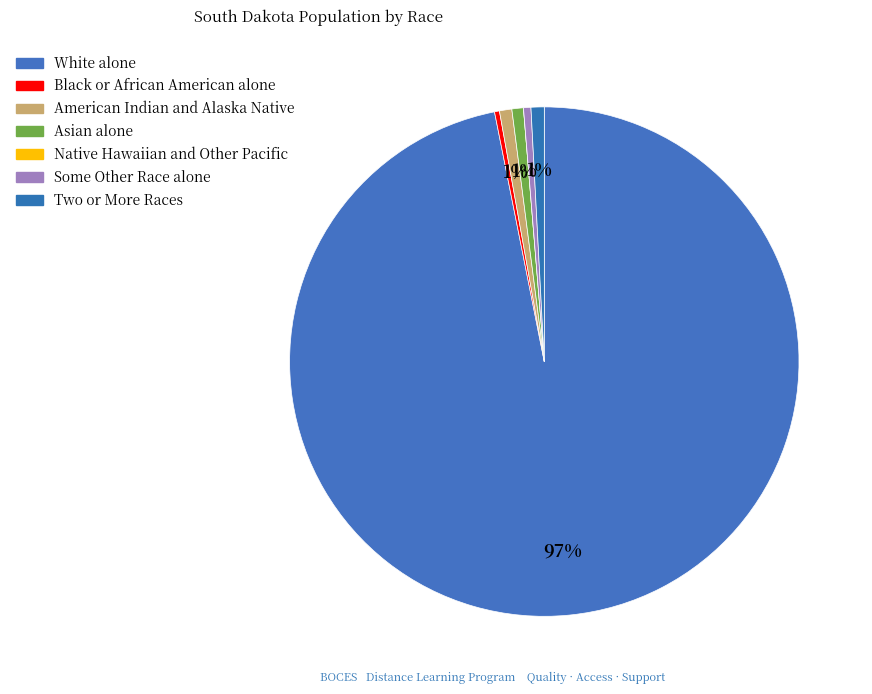

To the nearest percent, what is the difference between the largest and smallest slice percentages?

97%